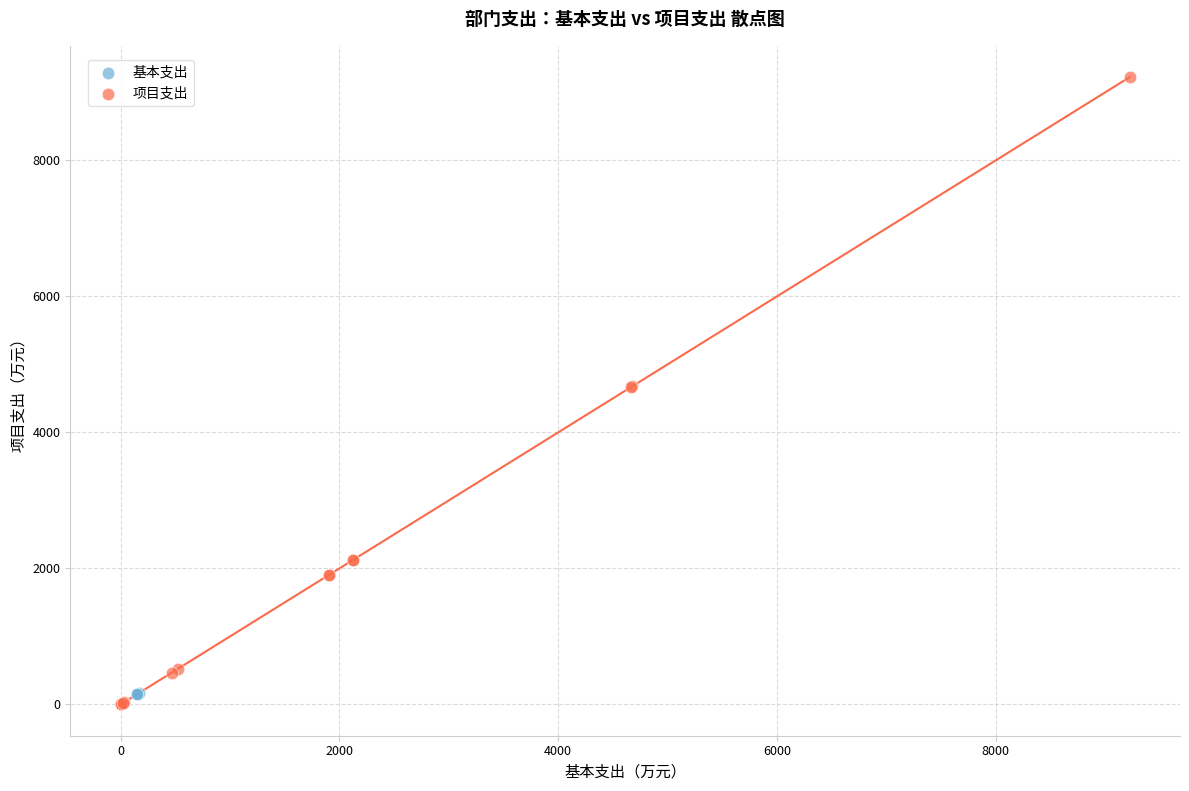

Which series has the widest spread of Y values?

项目支出